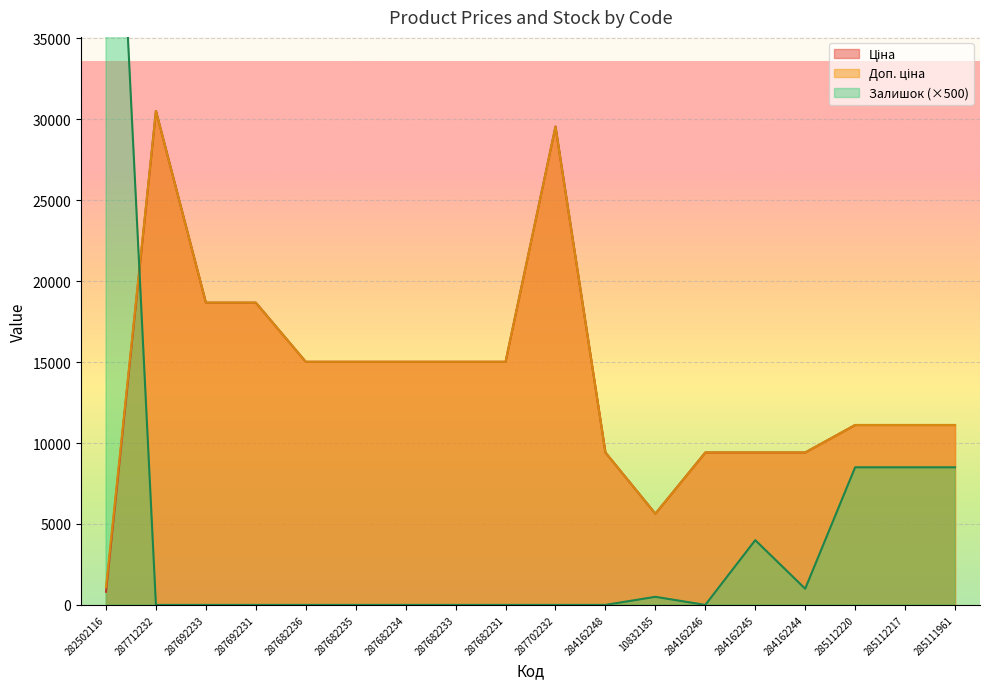

In Доп. ціна, how many points are lower than both neighbors (excluding endpoints)?

1